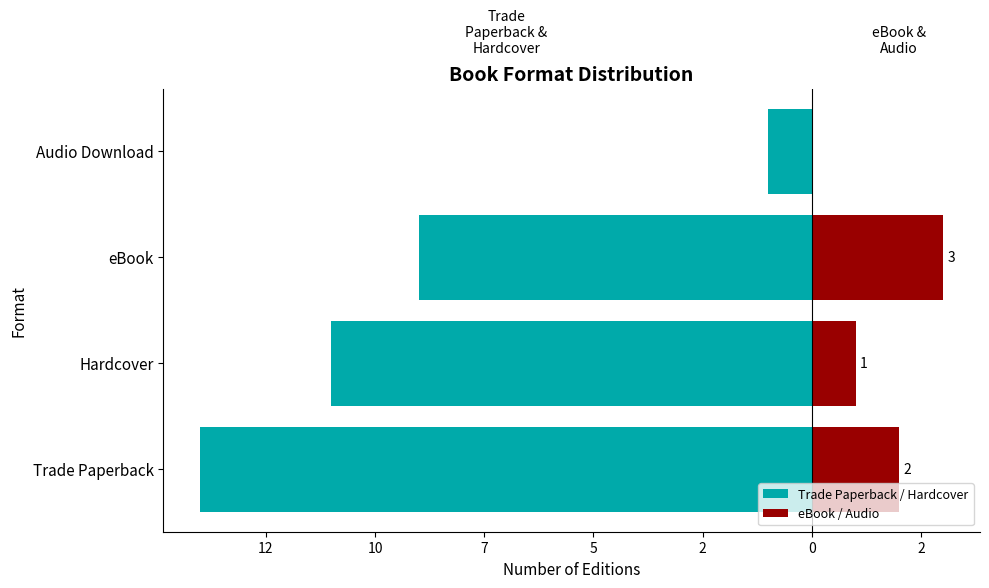

What is the minimum value for Trade Paperback / Hardcover?

-14